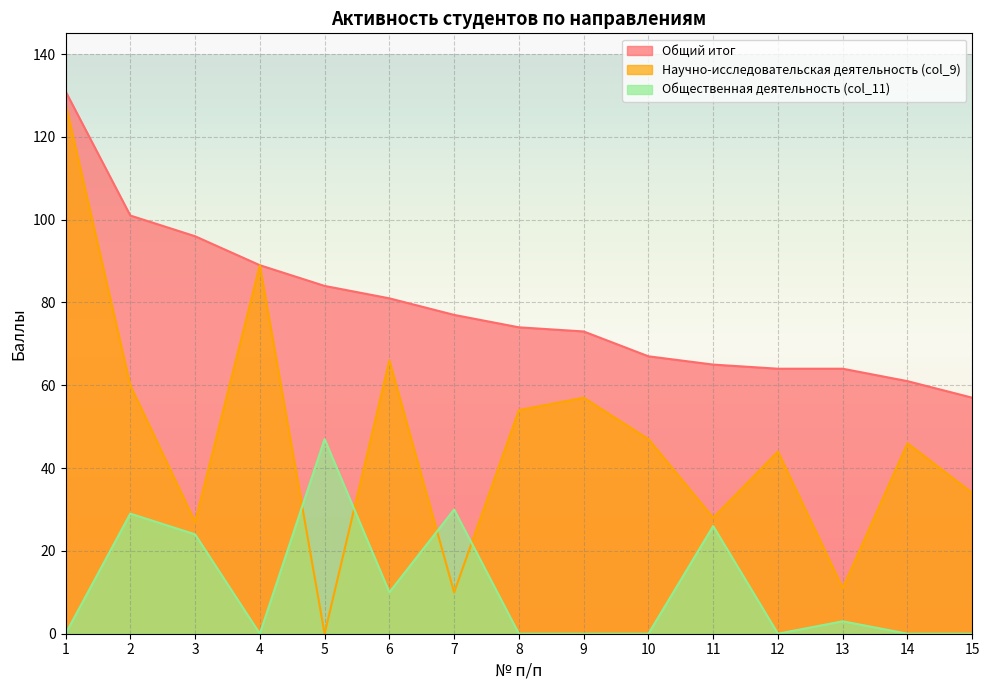

What is the total value across all series at 15?

91